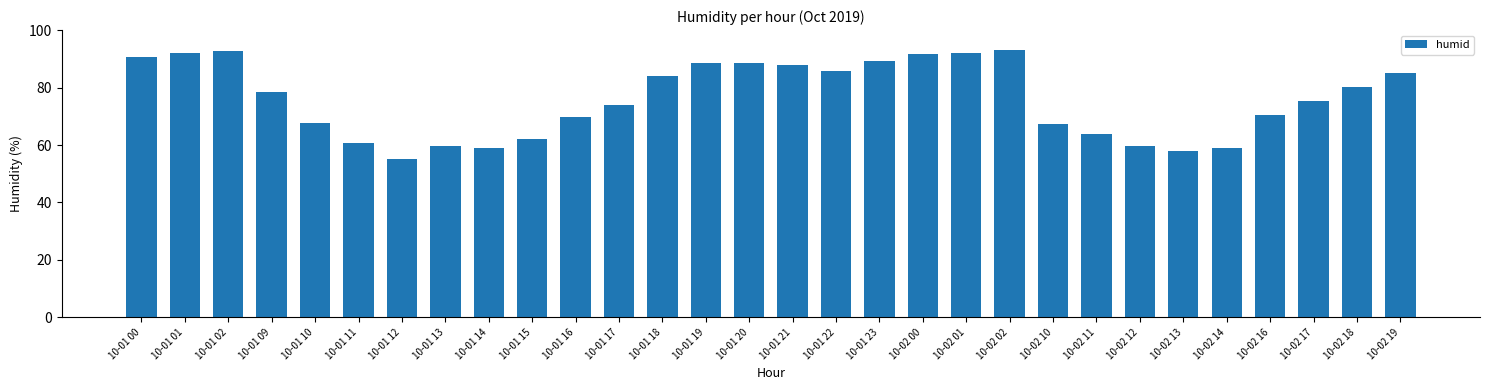

Does the chart contain stacked bars?

No